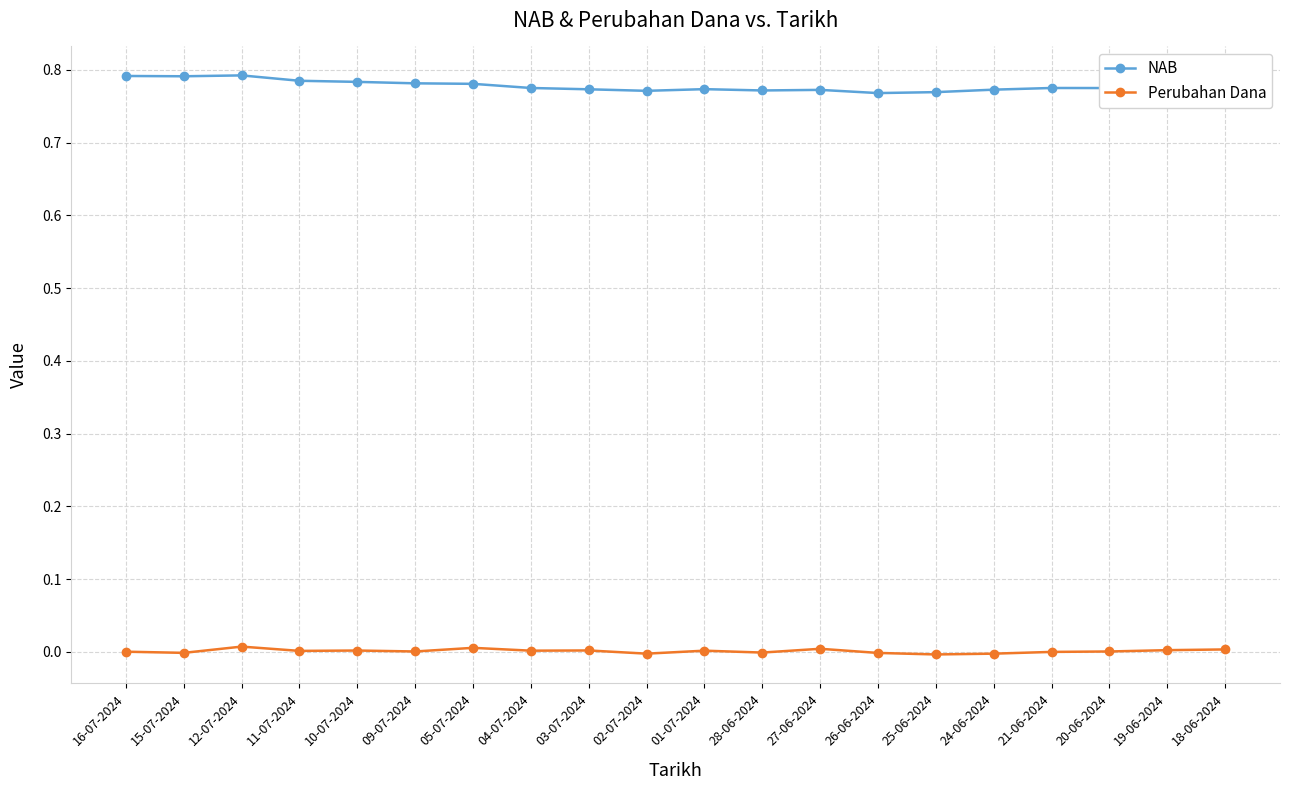

List the series in order of their peak value, lowest first.

Perubahan Dana, NAB